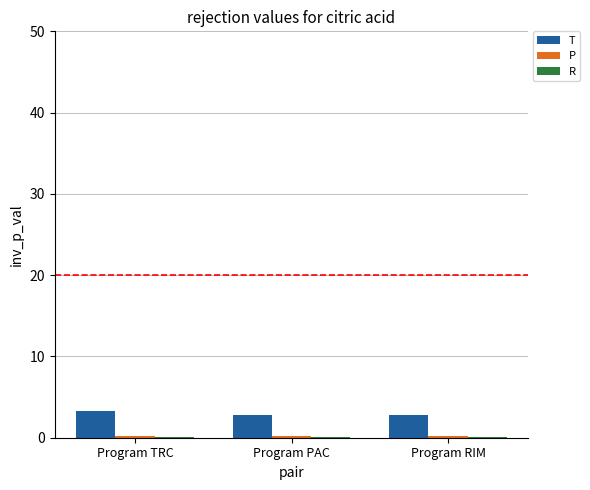

What is the greatest value displayed?

3.3